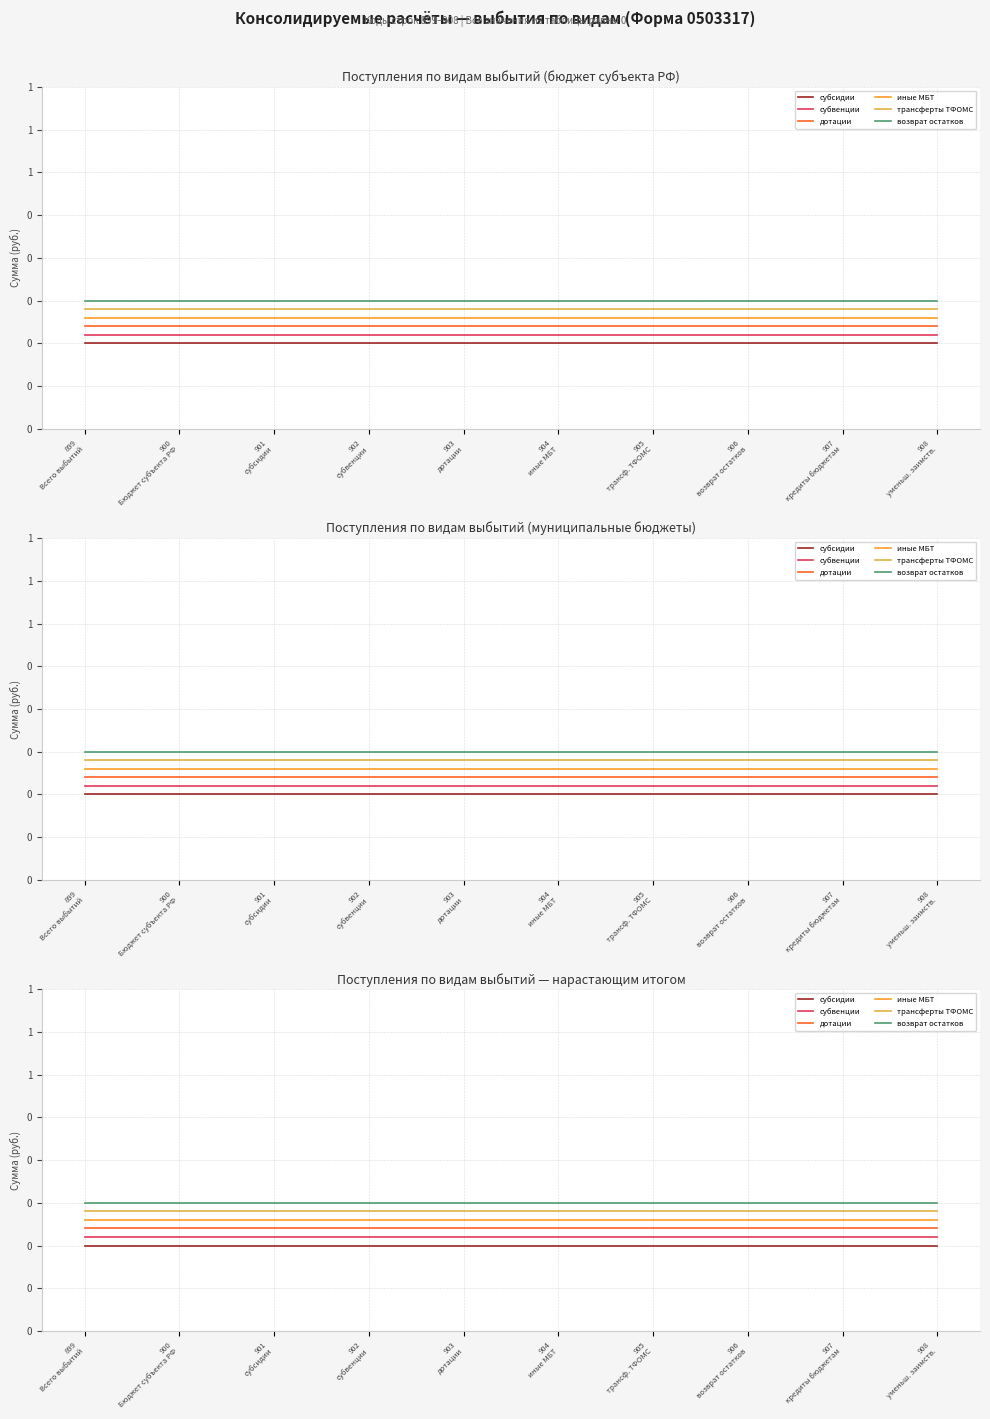

Between 900
Бюджет субъекта РФ and 907
кредиты бюджетам, which series saw the biggest shift?

субсидии